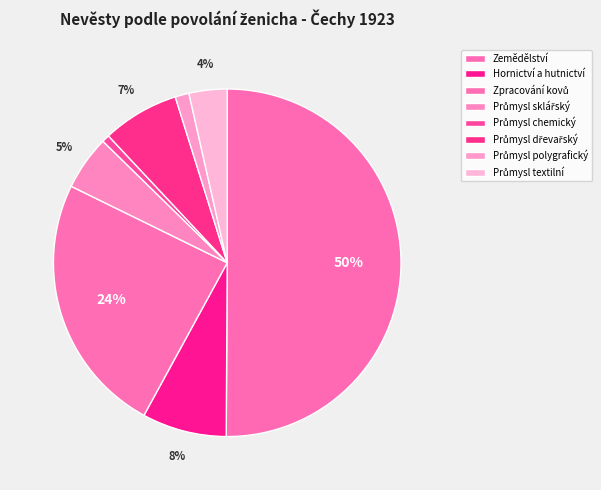

What is the change in value from Průmysl sklářský to Průmysl polygrafický?

-1135